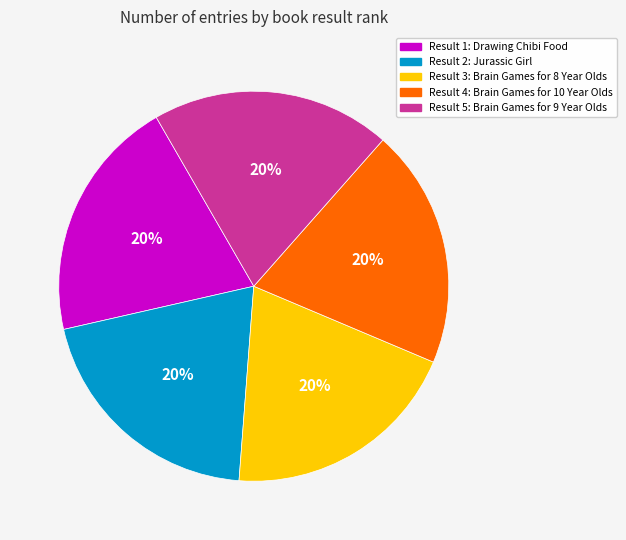

Count the number of slices in the pie.

5